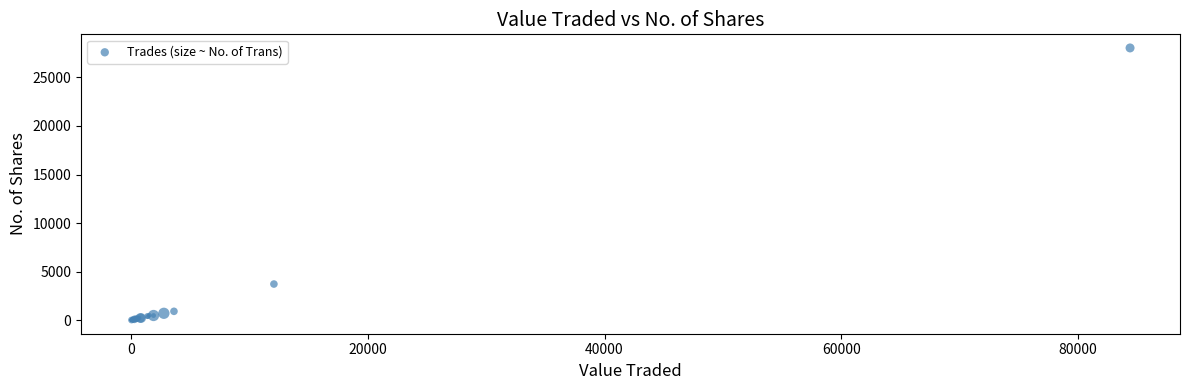

What Y value in the scatter plot is closest to 14019?

3720